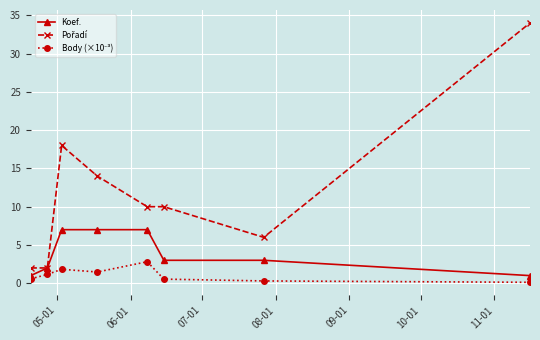

Count the number of data series in this chart.

3